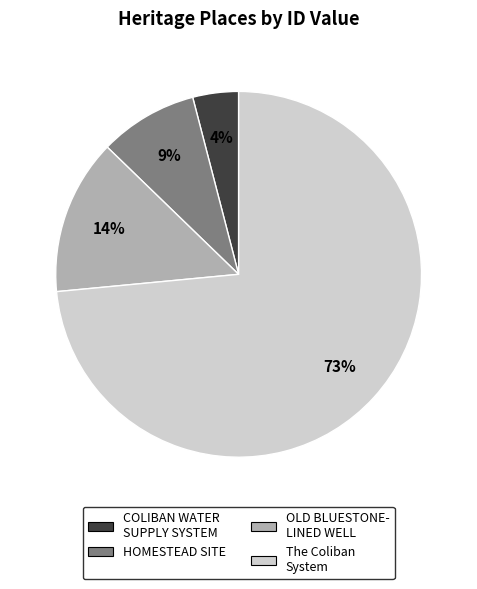

To the nearest percent, what is the difference between the largest and smallest slice percentages?

69%